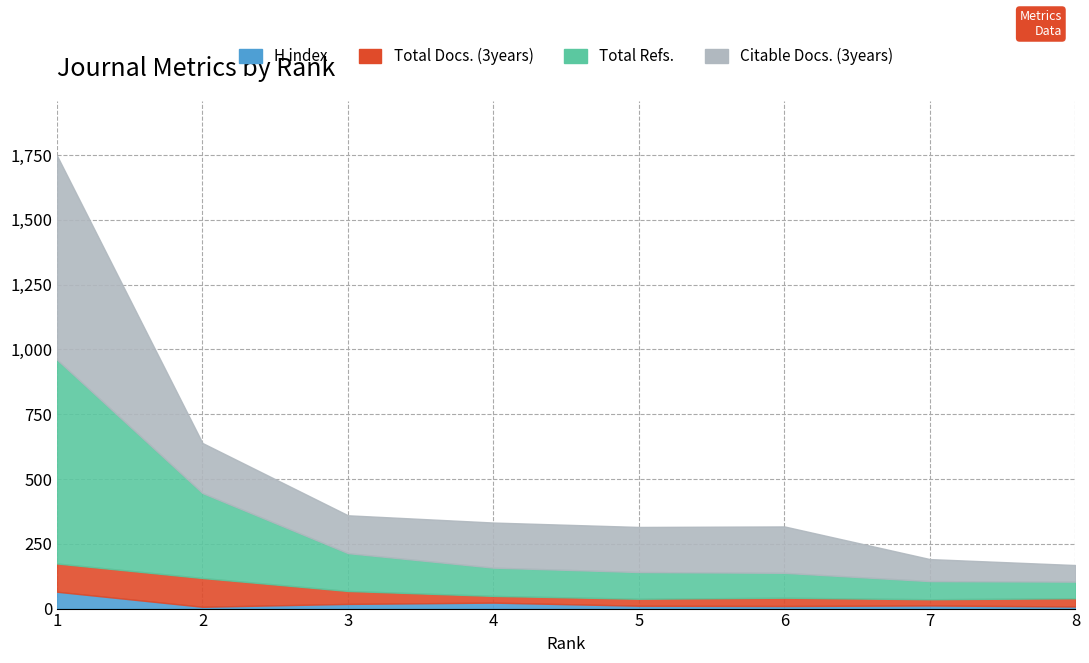

Which series changed the most between 7 and 8?

Citable Docs. (3years)